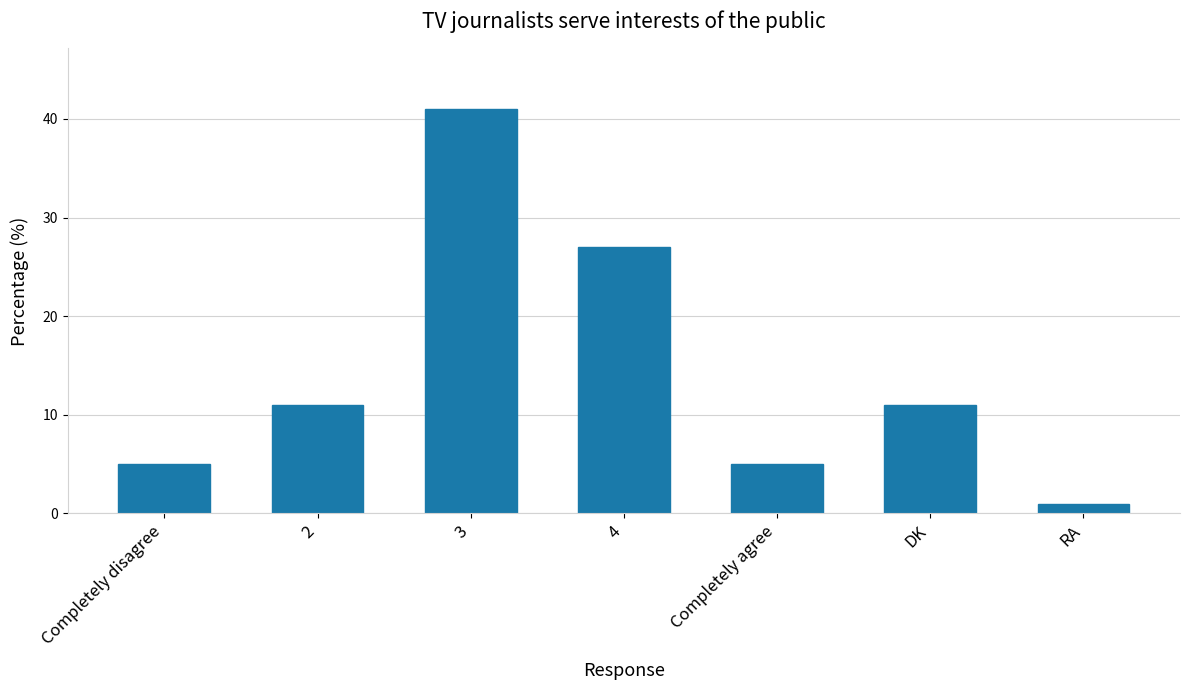

What is the sum of the values at 2 and Completely disagree?

16